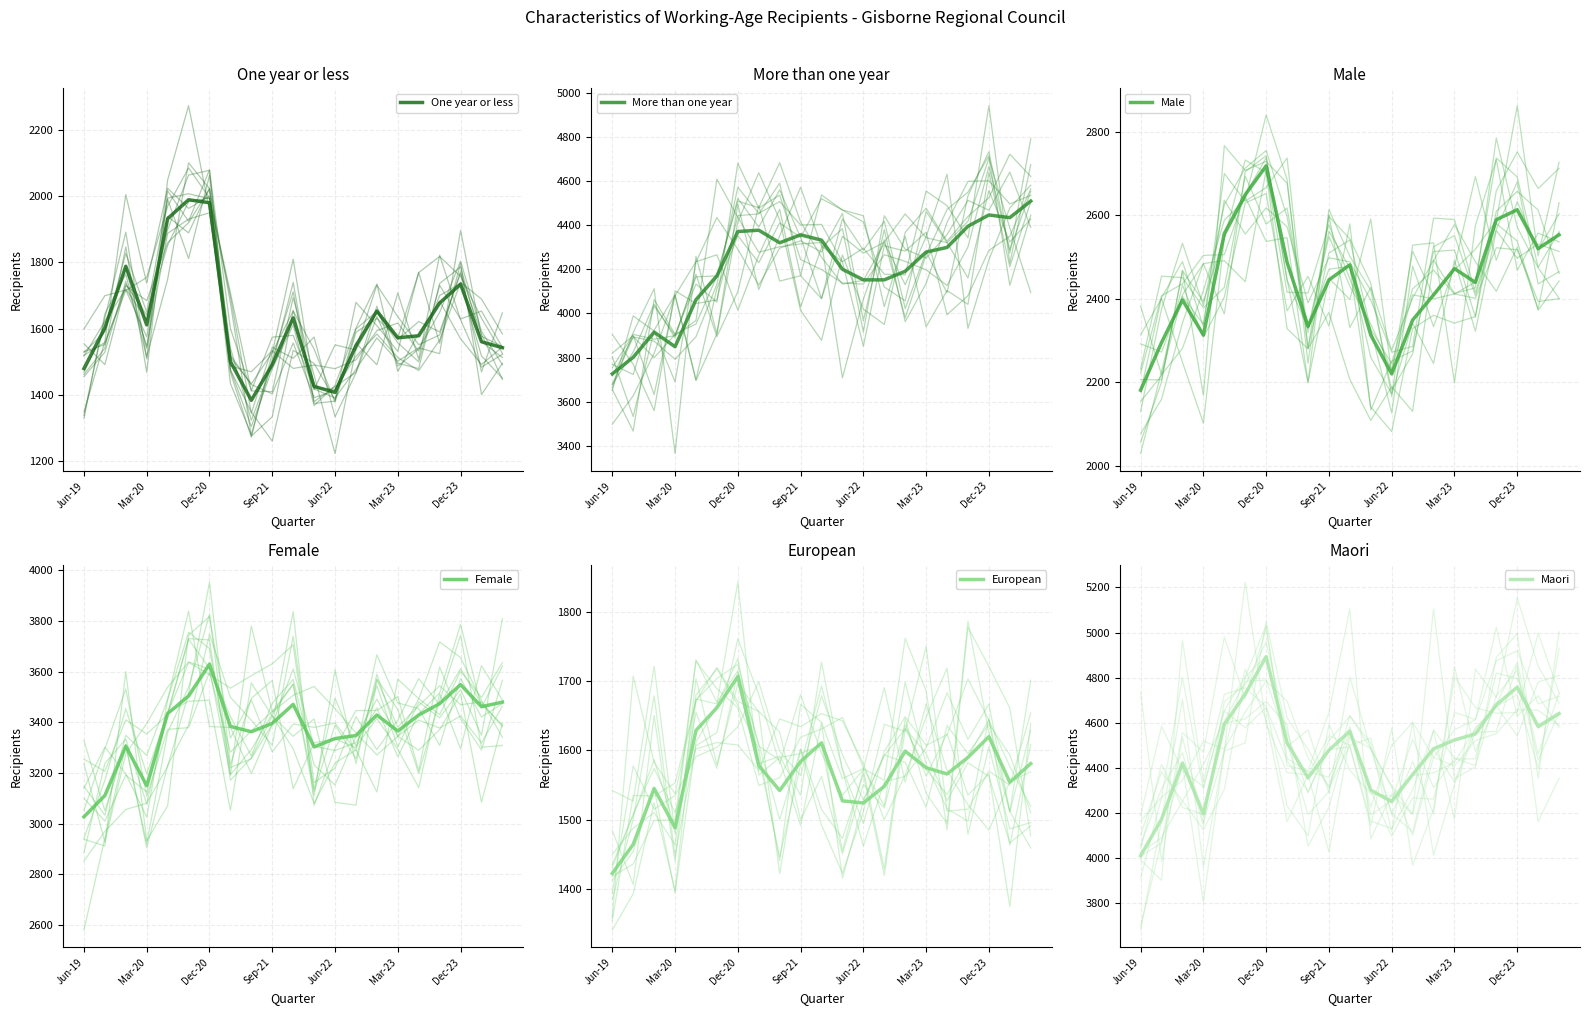

True or false: European and Female intersect in this chart.

False